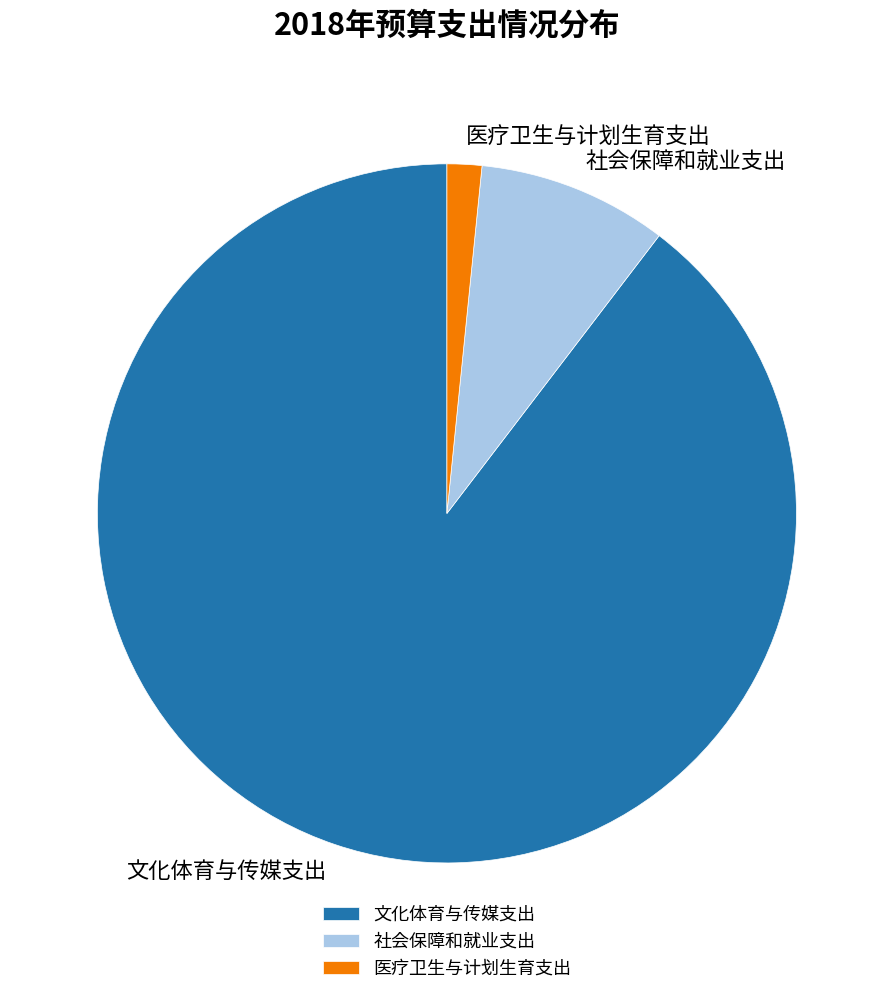

Rank the categories by value from highest to lowest.

文化体育与传媒支出, 社会保障和就业支出, 医疗卫生与计划生育支出